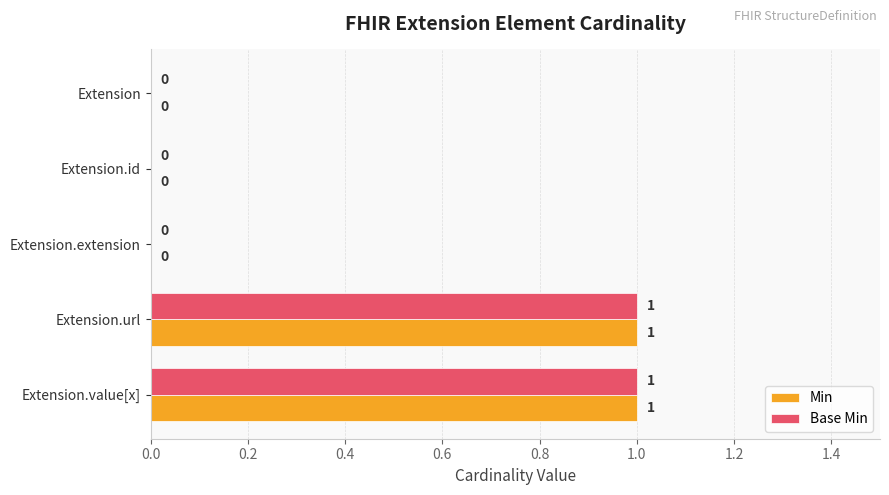

Is the value of Min at Extension greater than the value of Base Min at Extension.url?

No